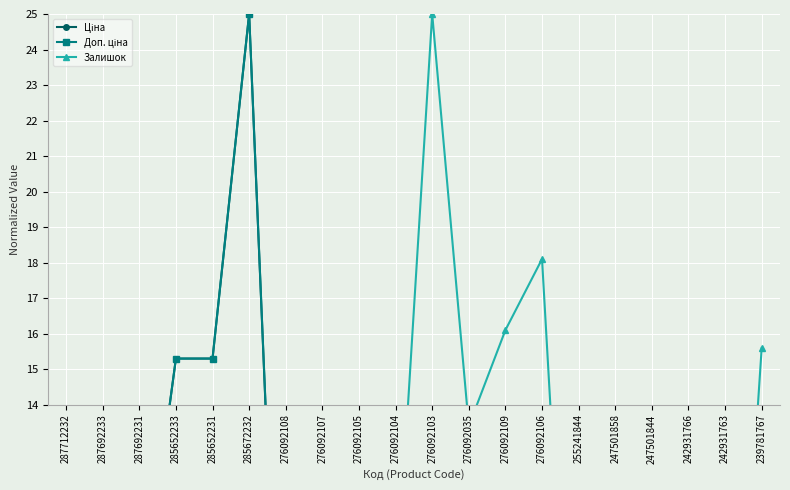

What is the difference between the second highest and minimum values in the Залишок series?

18.1